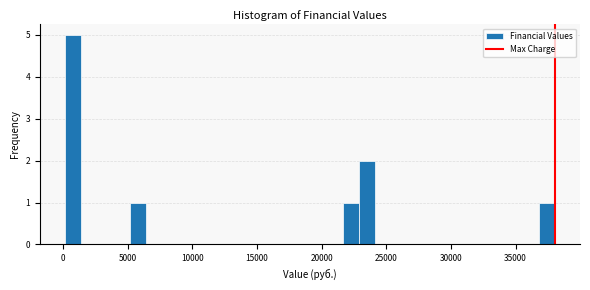

Read against the x-axis, roughly where is the centre of the tallest bar?

1000